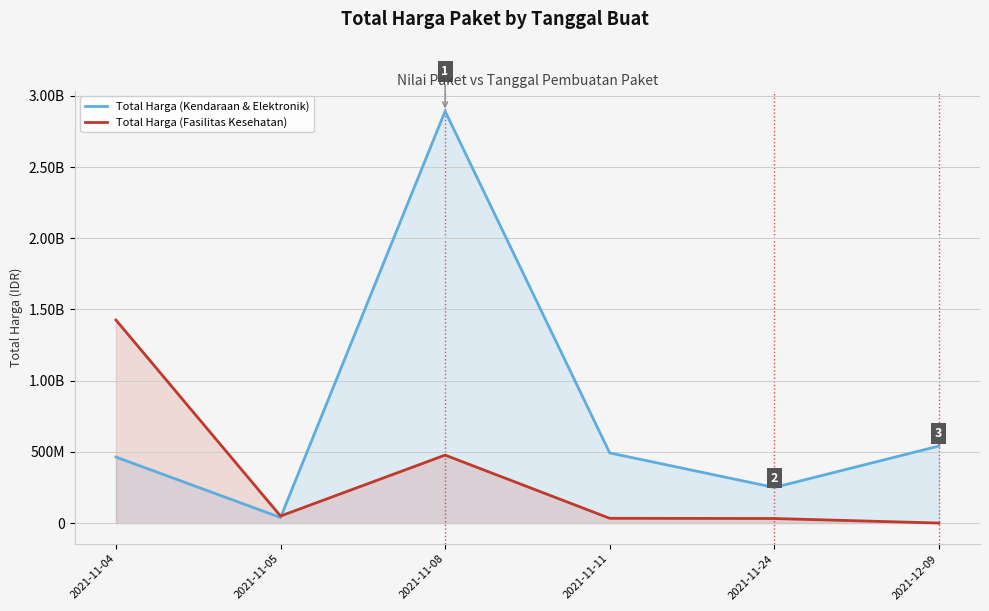

True or false: Total Harga (Fasilitas Kesehatan) has a value of 577875 at 2021-12-09.

True